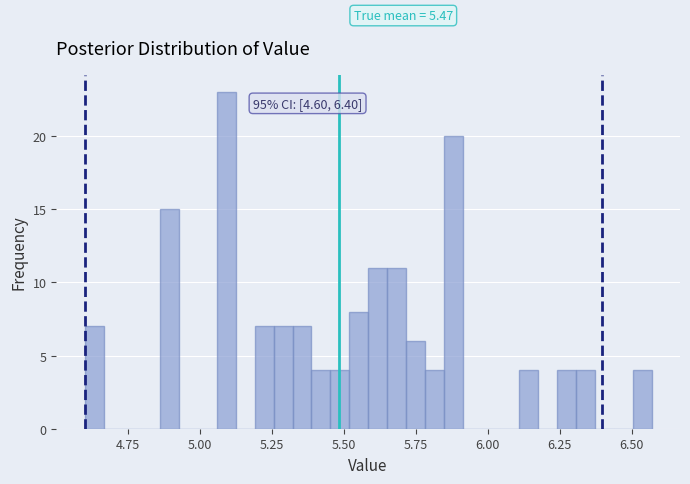

Read against the x-axis, roughly where is the centre of the tallest bar?

5.10